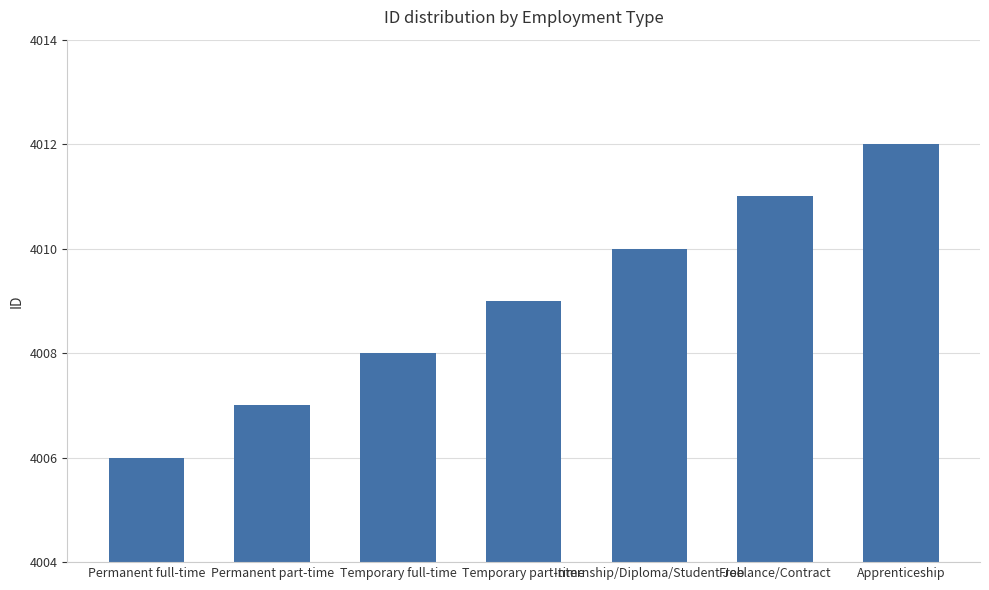

Which label corresponds to the smallest value in the chart?

Permanent full-time